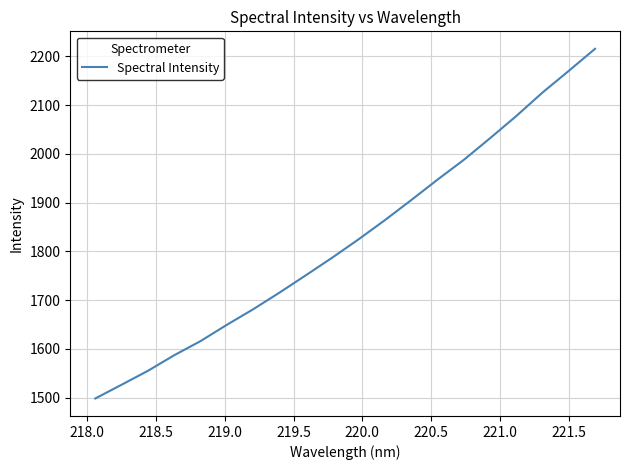

What is the minimum value shown in the chart?

1498.1